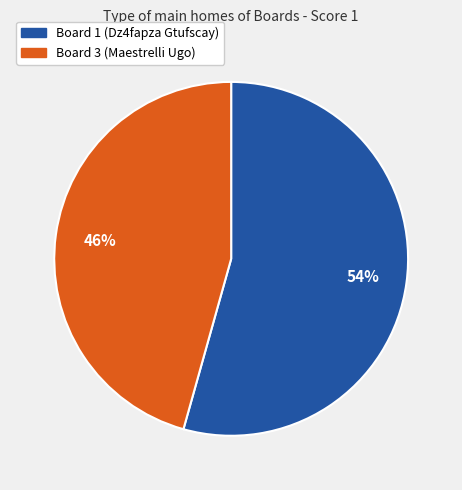

Do Board 3 (Maestrelli Ugo) and Board 1 (Dz4fapza Gtufscay) together represent more than half of the pie?

Yes